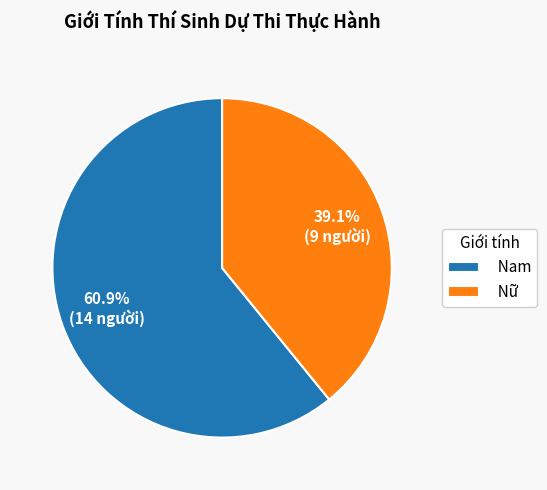

What percentage is the Nam slice, to the nearest percent?

61%